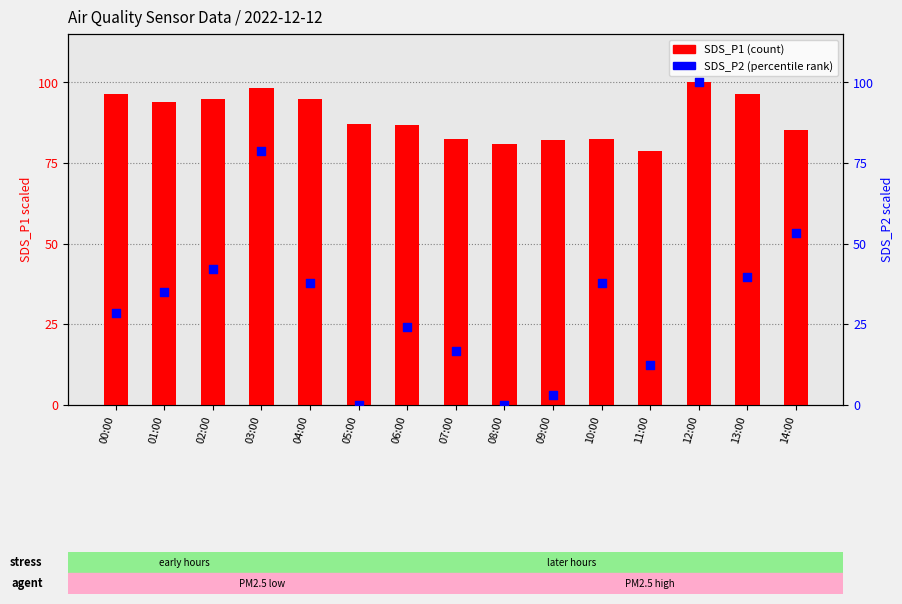

What are all the series names shown in the legend?

SDS_P1 (count), SDS_P2 (percentile)